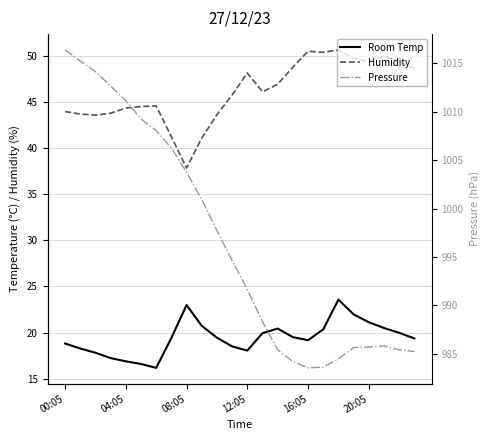

Is the value of Humidity at 22 greater than the value of Pressure at 12?

No